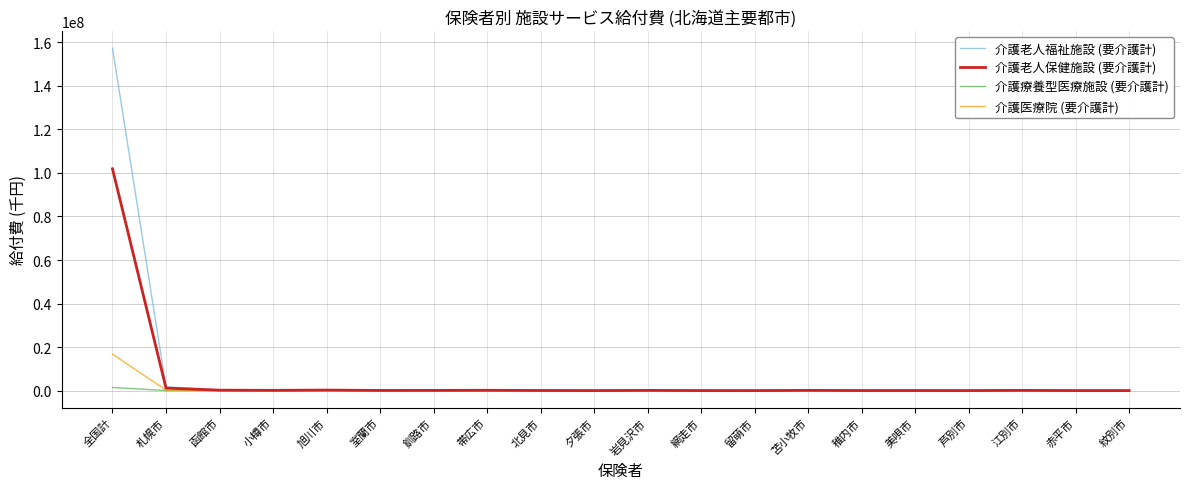

Which category has the highest value across all series?

全国計